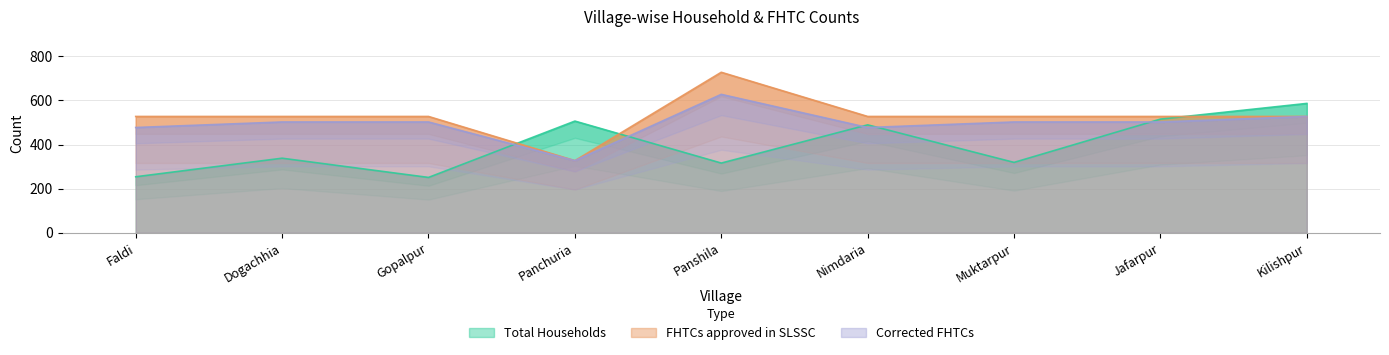

At which label does FHTCs approved in SLSSC reach its minimum?

Panchuria